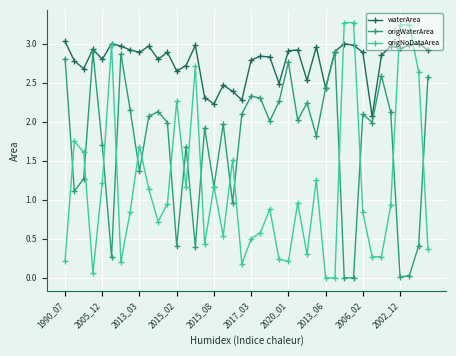

Which series has the largest total across all categories?

waterArea